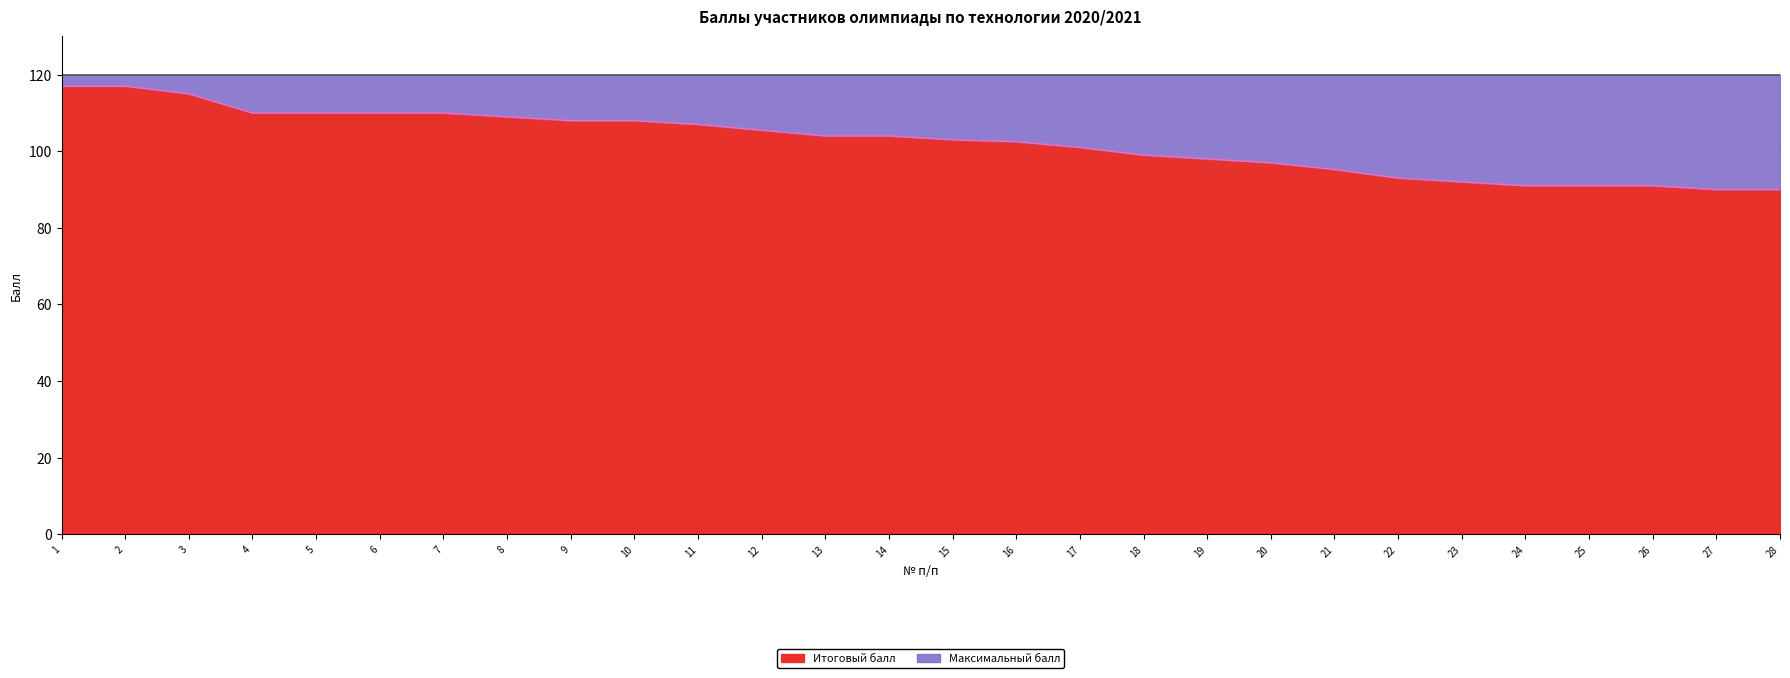

How many lines are shown in the chart?

2